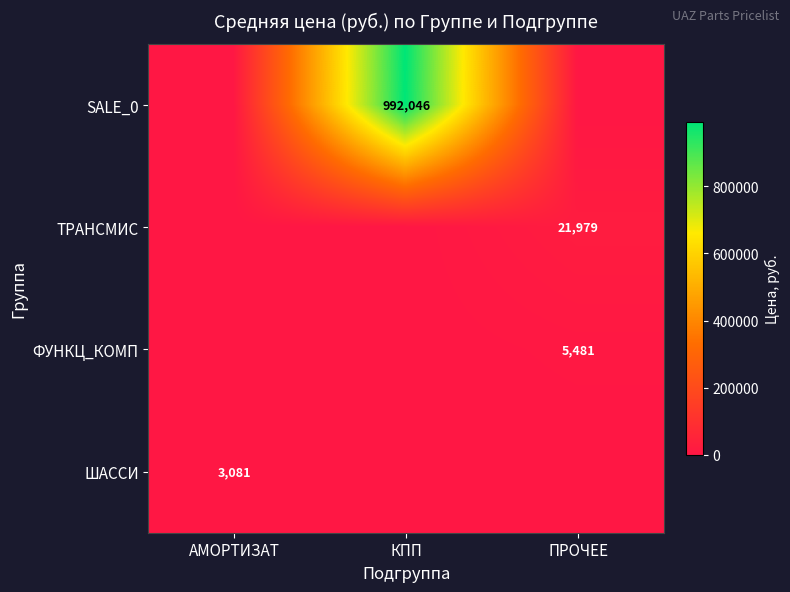

The ТРАНСМИС series shows 14406 at ПРОЧЕЕ. True or false?

False